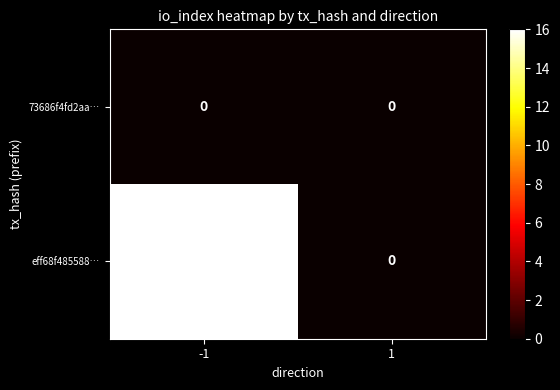

Which series has the largest total across all categories?

eff68f485588…